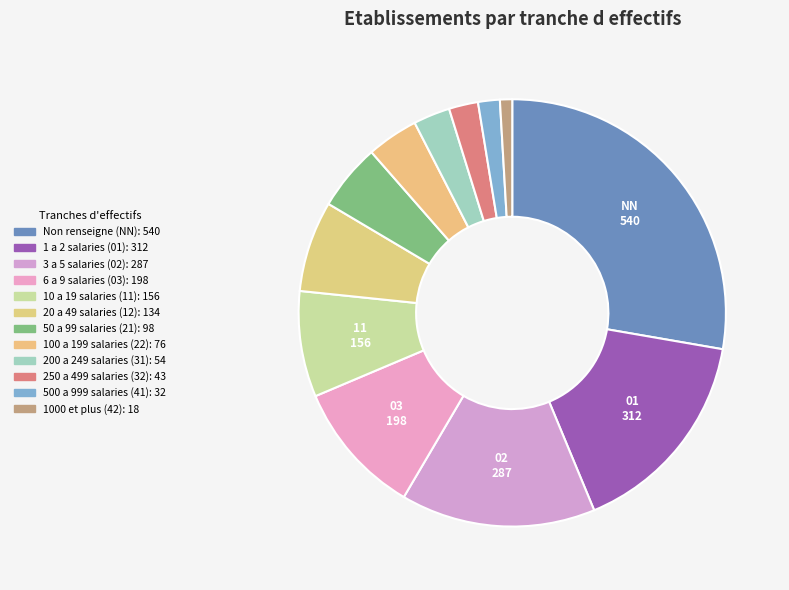

Count the number of slices in the pie.

12